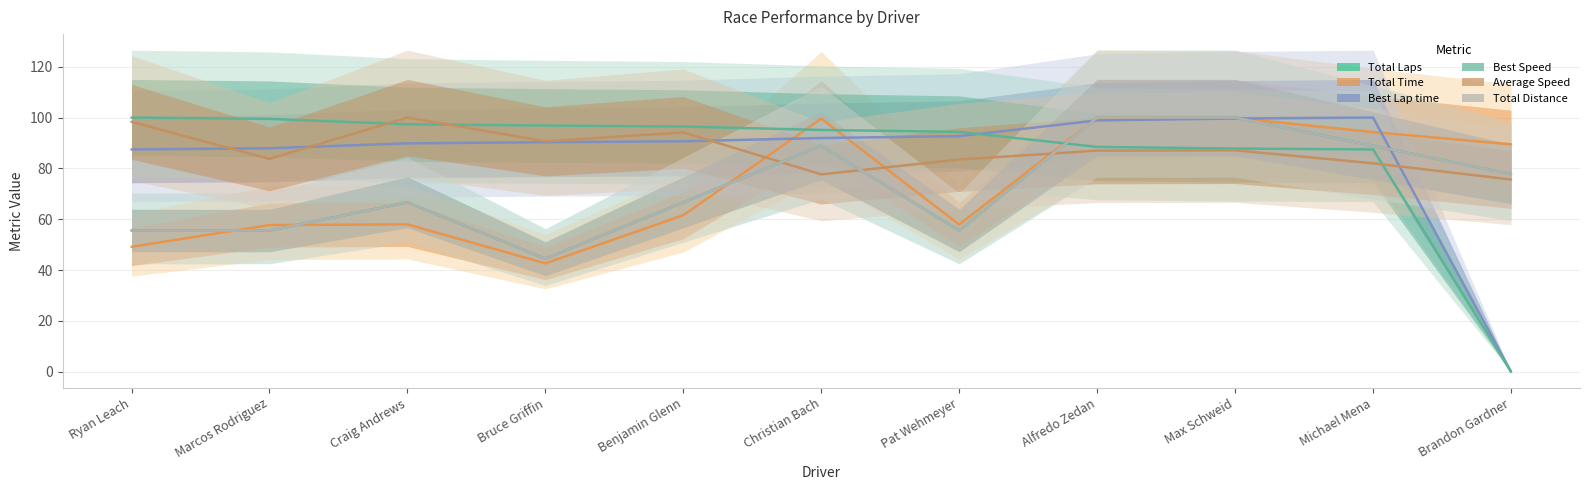

At which label is Total Time closest to 71?

Benjamin Glenn